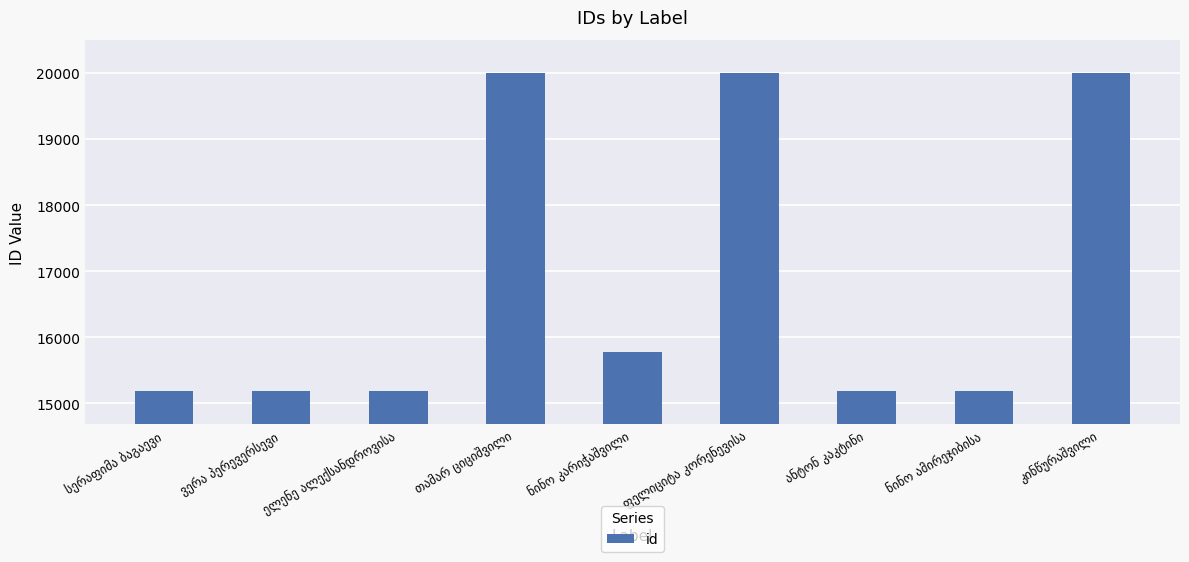

What is the average value?

16856